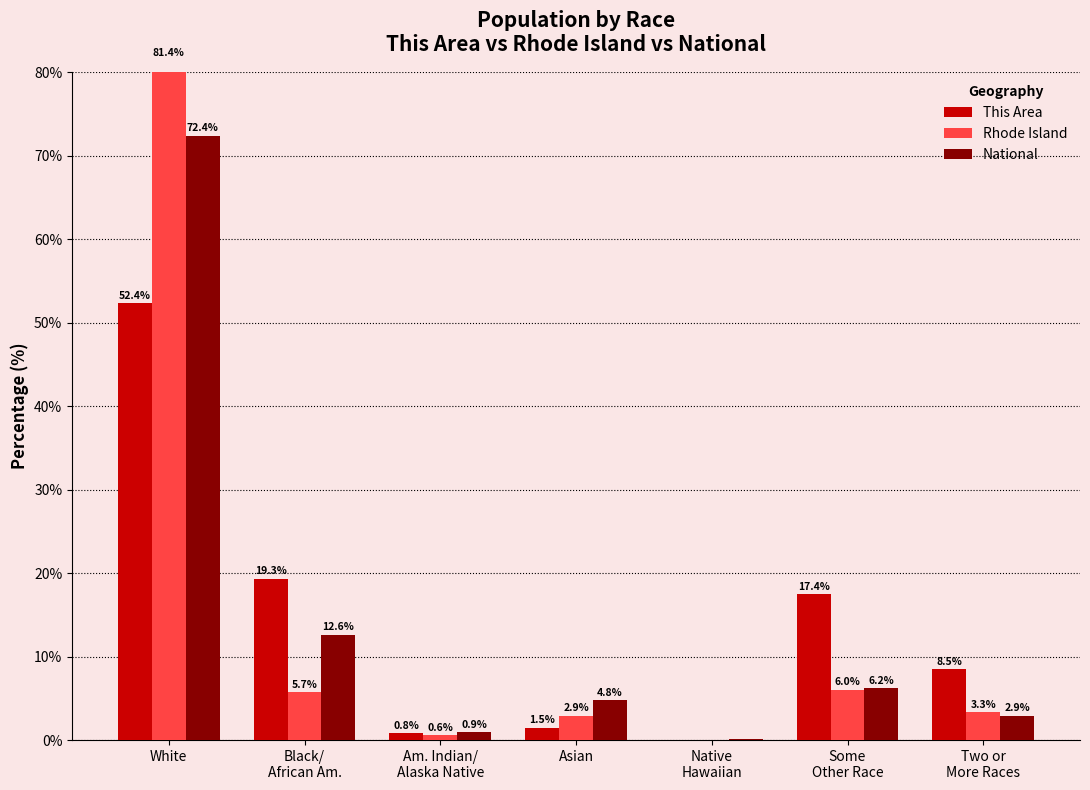

Reading left to right, what are all the values shown in this chart?

This Area: White=52.4	Black/
African Am.=19.3	Am. Indian/
Alaska Native=0.8	Asian=1.5	Native
Hawaiian=0.1	Some
Other Race=17.4	Two or
More Races=8.5
Rhode Island: White=81.4	Black/
African Am.=5.7	Am. Indian/
Alaska Native=0.6	Asian=2.9	Native
Hawaiian=0.1	Some
Other Race=6.0	Two or
More Races=3.3
National: White=72.4	Black/
African Am.=12.6	Am. Indian/
Alaska Native=0.9	Asian=4.8	Native
Hawaiian=0.2	Some
Other Race=6.2	Two or
More Races=2.9